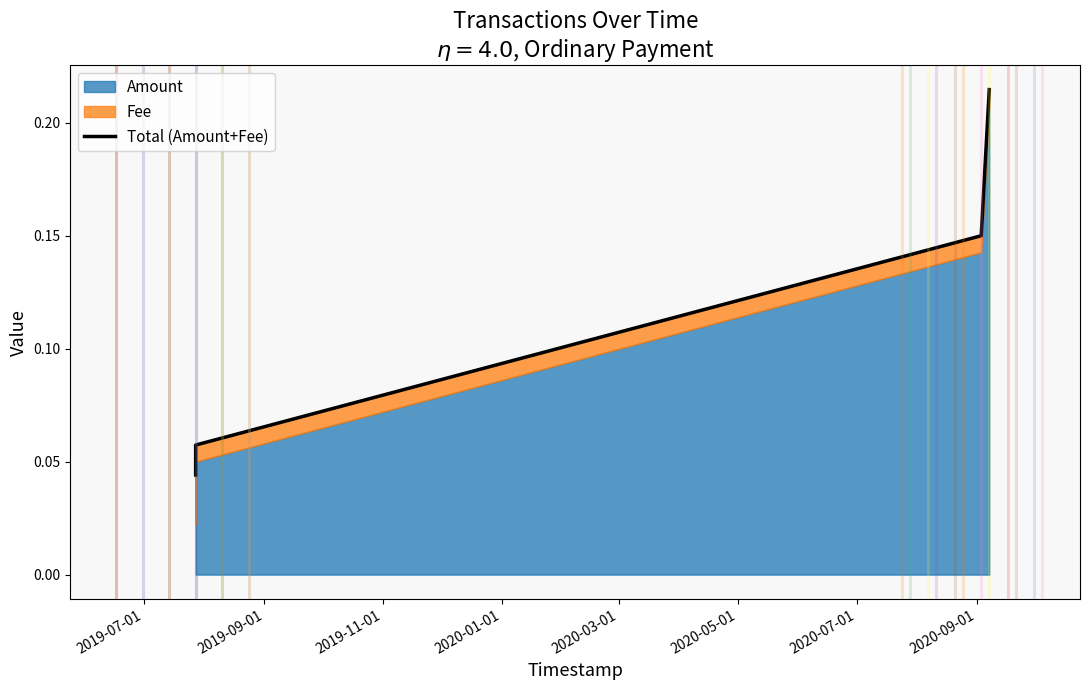

How many lines are shown in the chart?

1